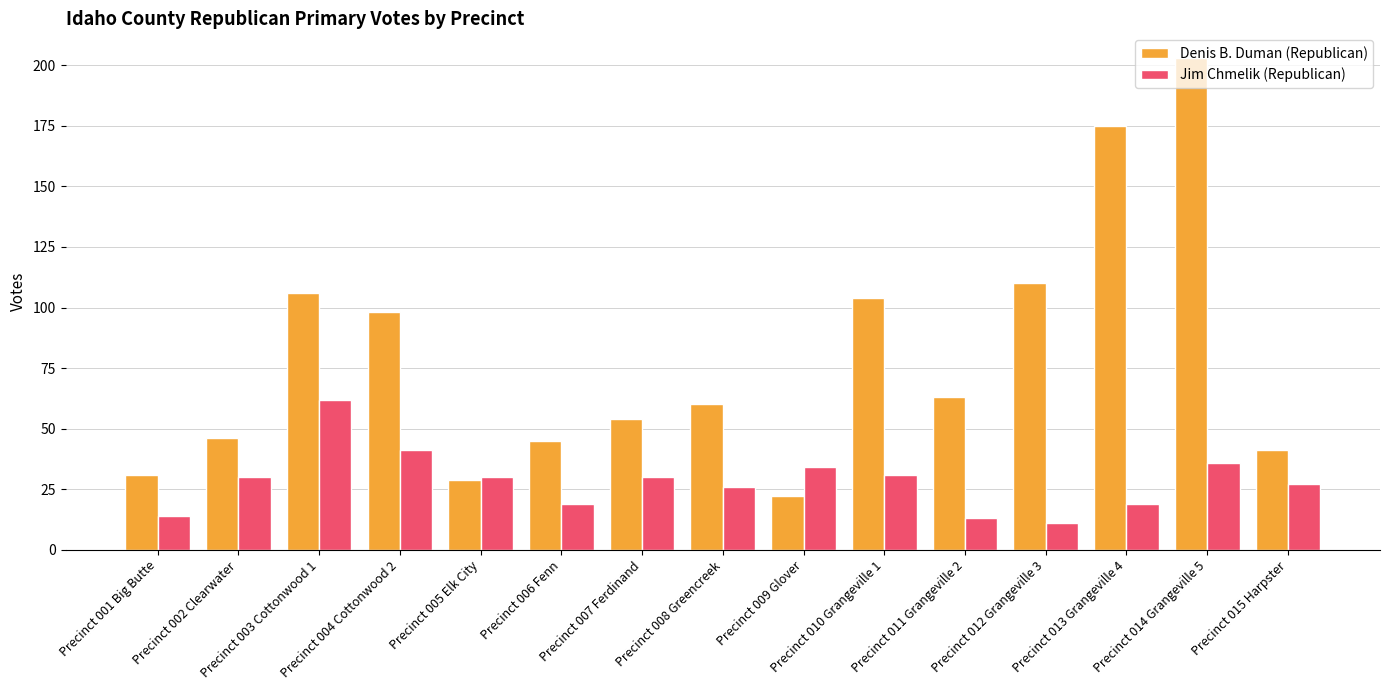

Does the chart contain stacked bars?

No